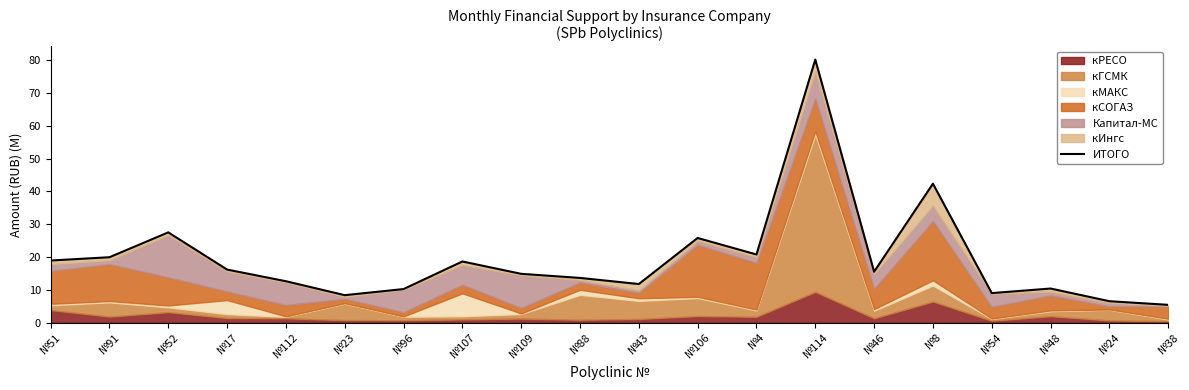

Reading right to left, transcribe all the data shown in this chart.

5.4	6.5	10.4	9.0	42.4	15.5	80.2	20.8	25.8	11.8	13.6	14.9	18.7	10.2	8.4	12.6	16.2	27.5	19.9	18.9